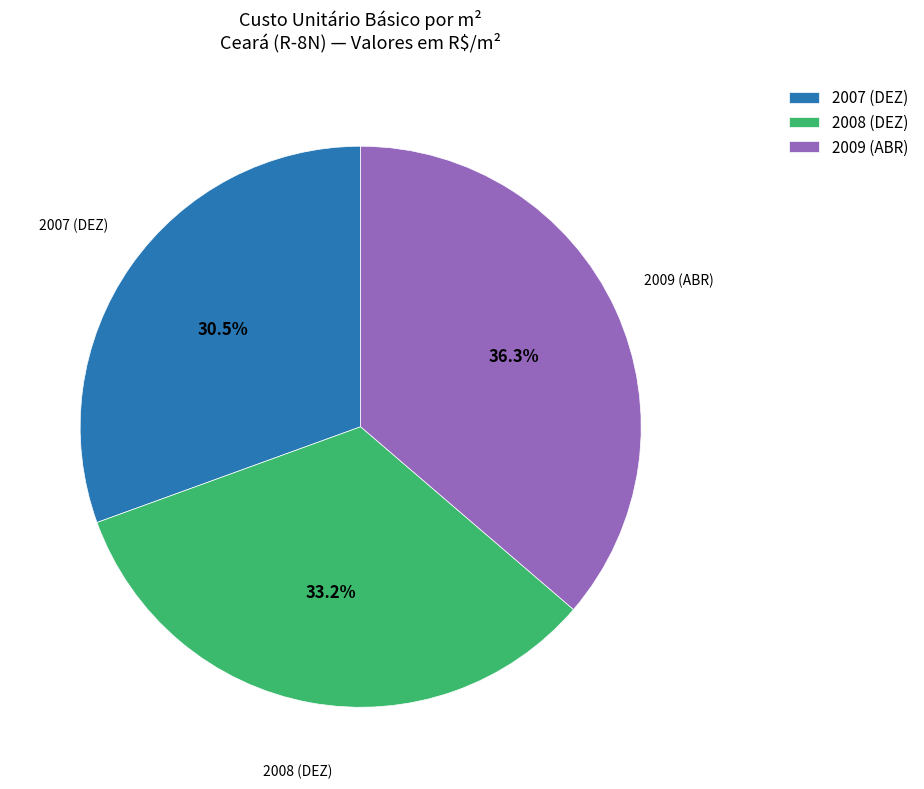

Rank the categories by value from lowest to highest.

2007 (DEZ), 2008 (DEZ), 2009 (ABR)